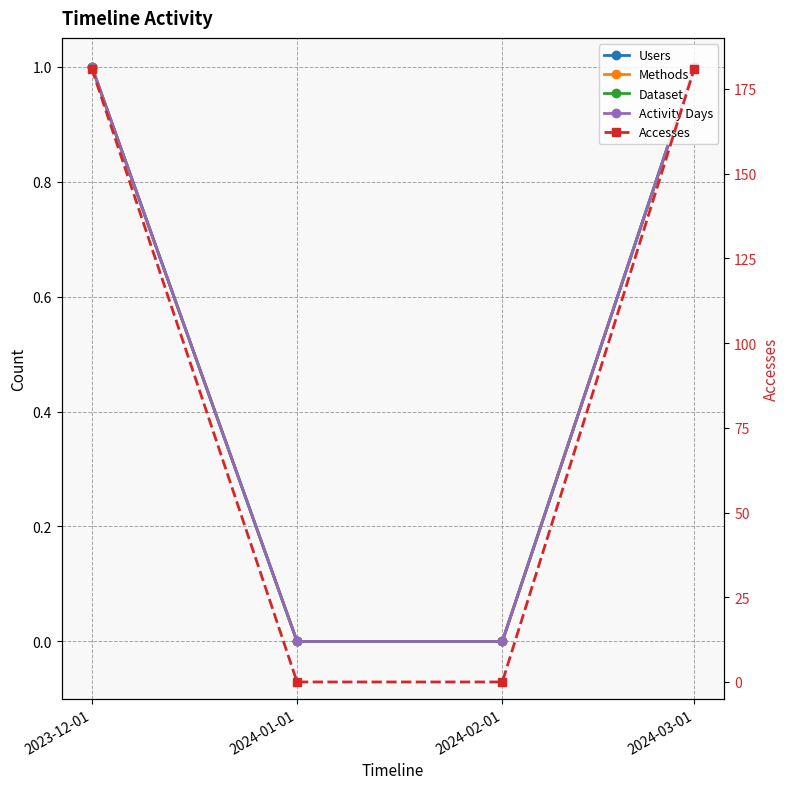

What is the total value across all series at 2024-03-01?

185